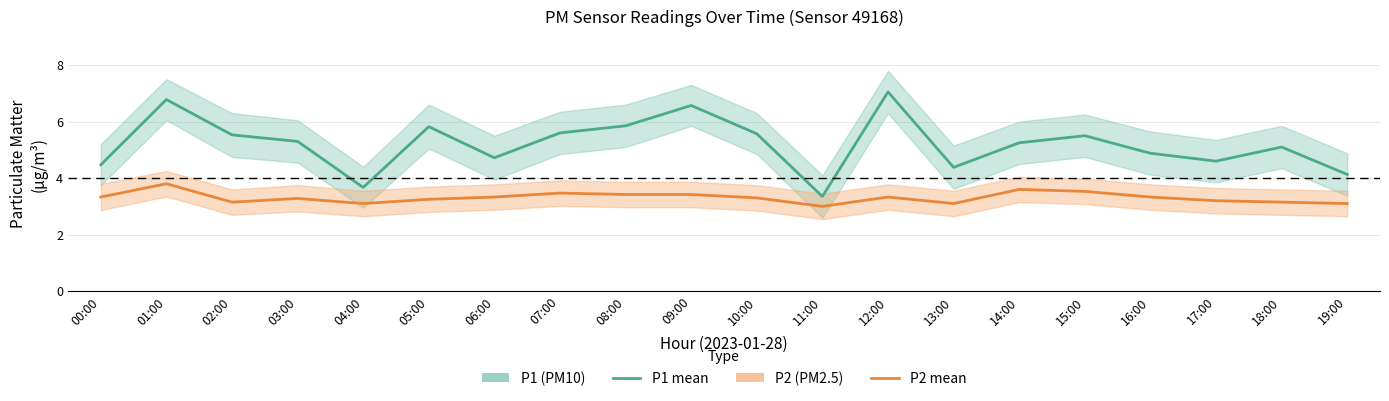

What is the difference between the P1 (PM10) mean values at 06:00 and 02:00?

0.8